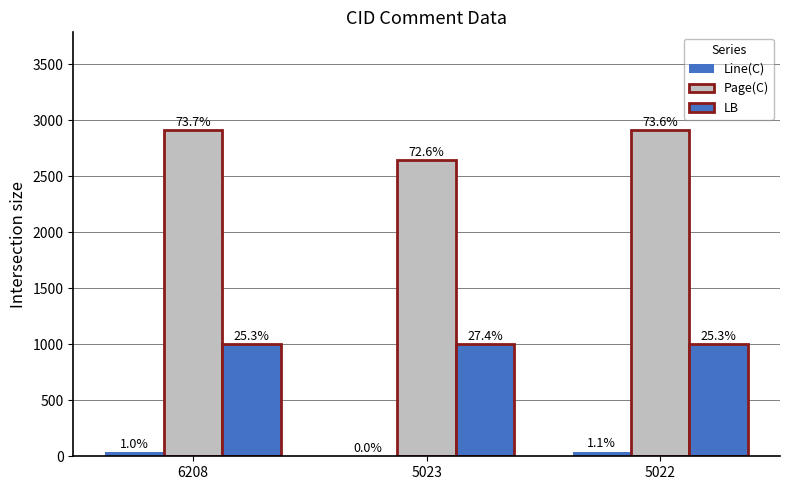

What is the value of the Page(C) bar at the 2nd from the left?

2647